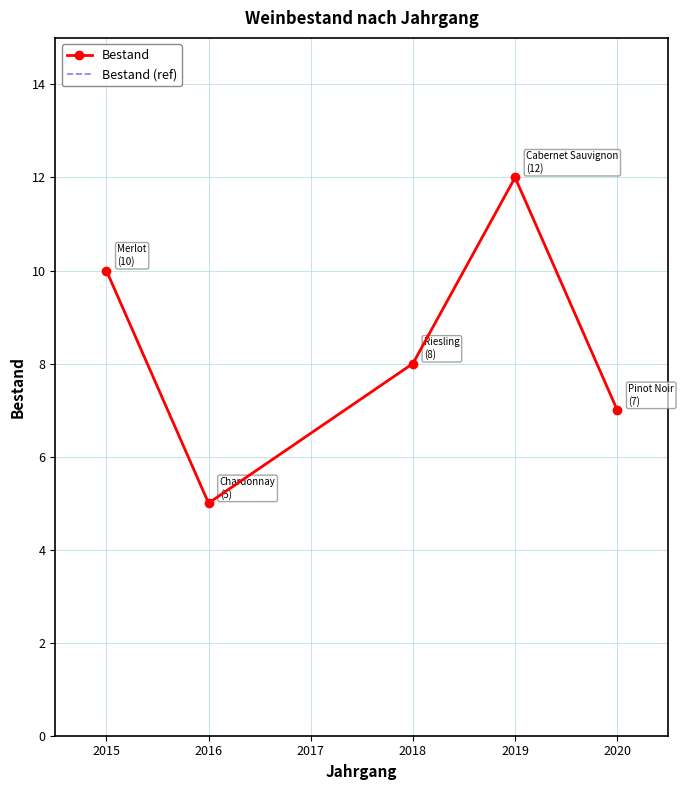

How many lines are shown in the chart?

2